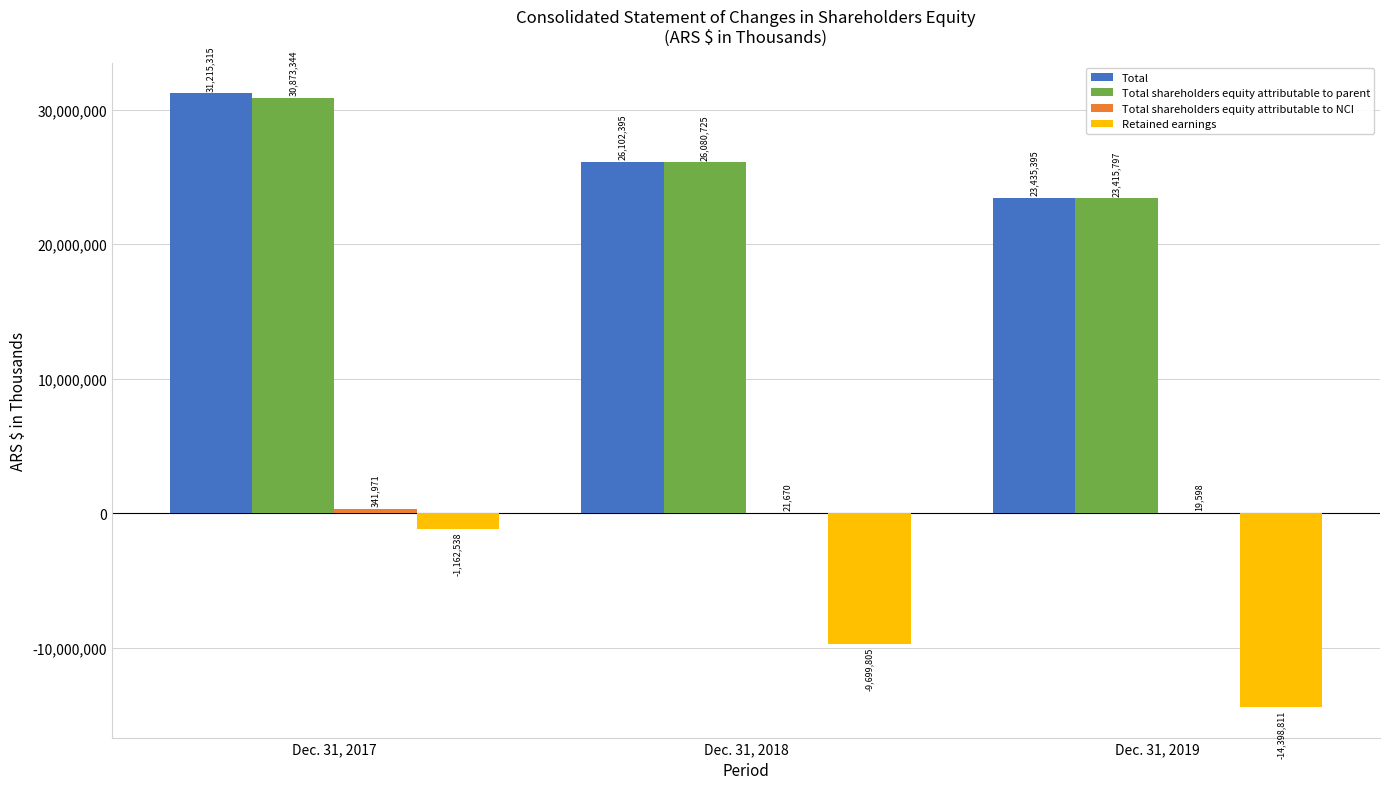

At which label does Retained earnings reach its peak?

Dec. 31, 2017